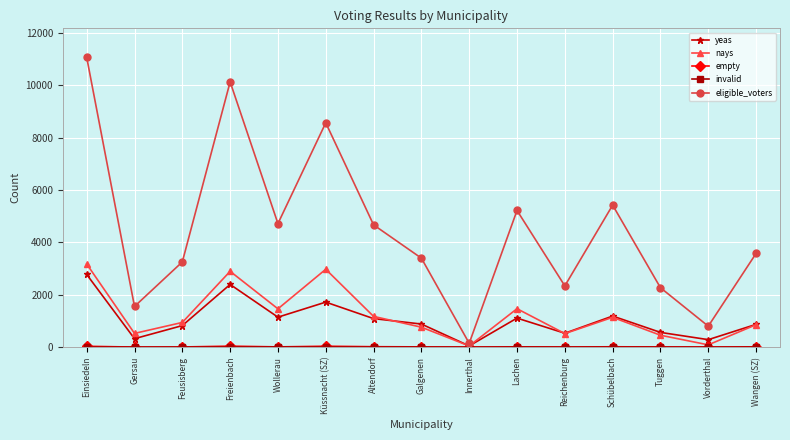

How many interior local peaks does the eligible_voters series have?

4